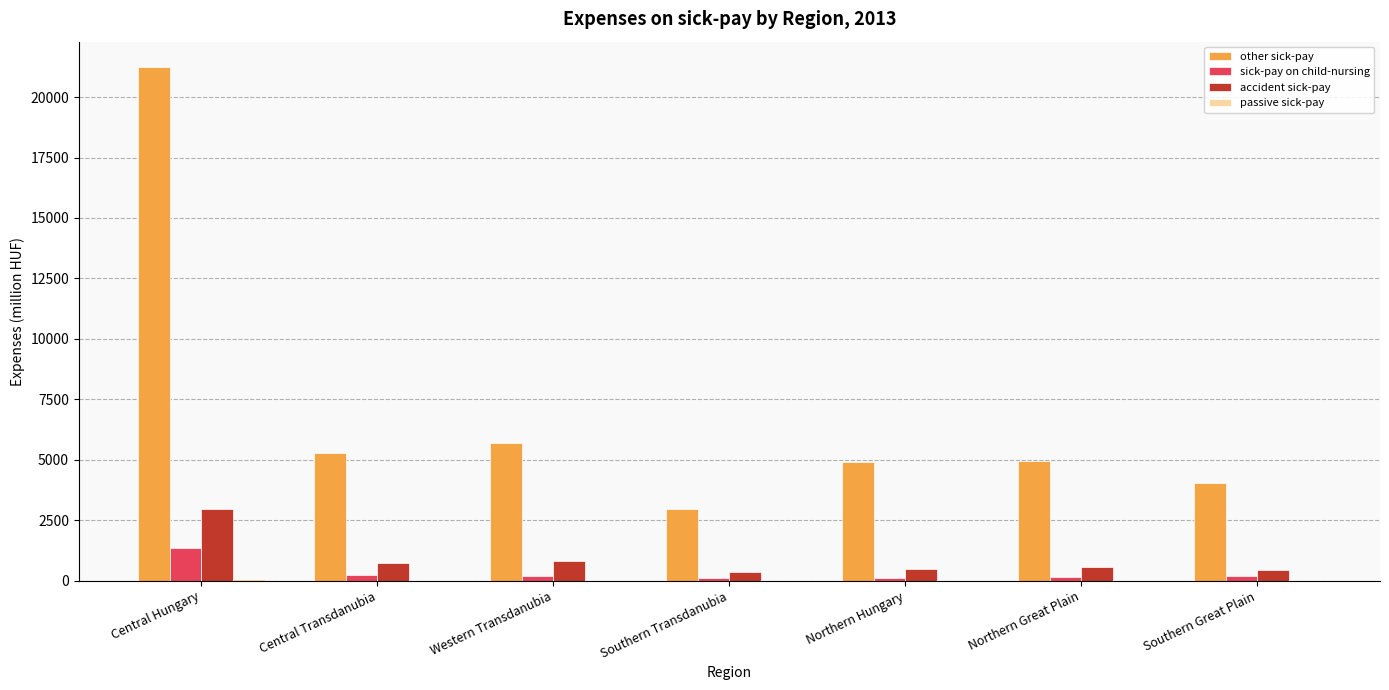

The value of accident sick-pay at Northern Great Plain is 549.5. True or false?

True